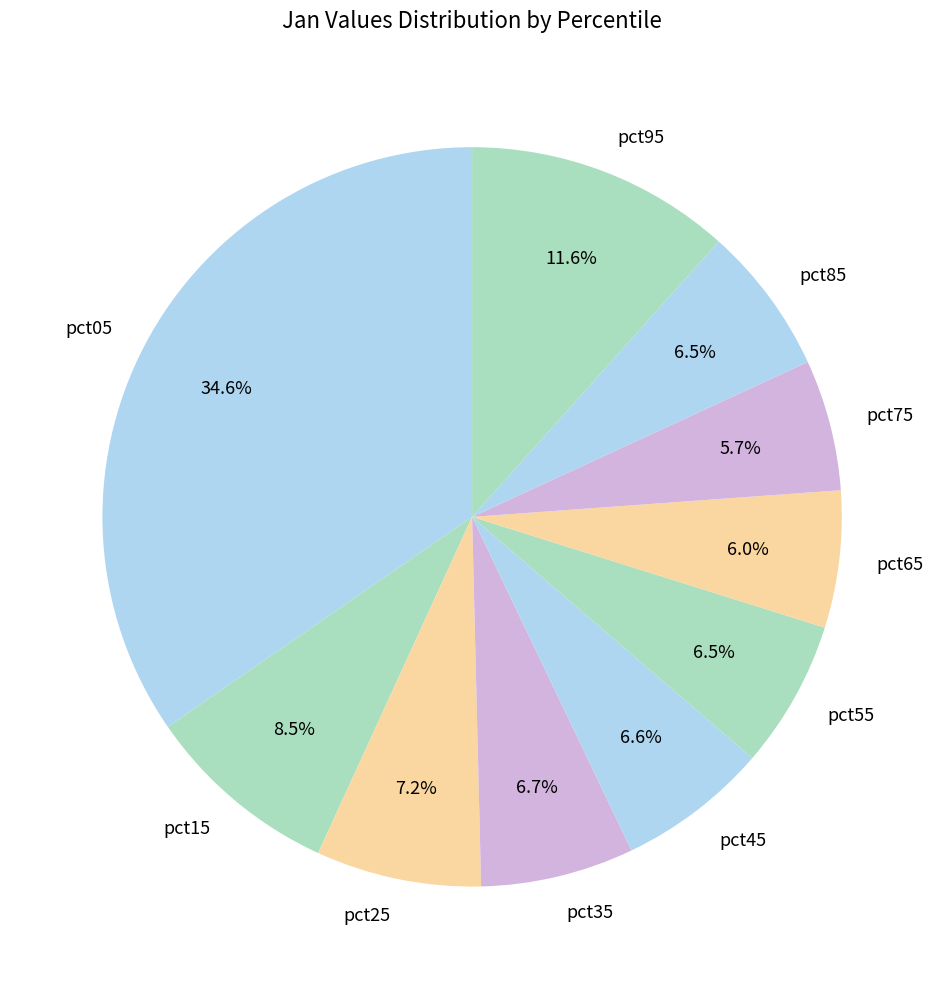

To the nearest percent, what is the combined percentage of pct15 and pct65?

15%